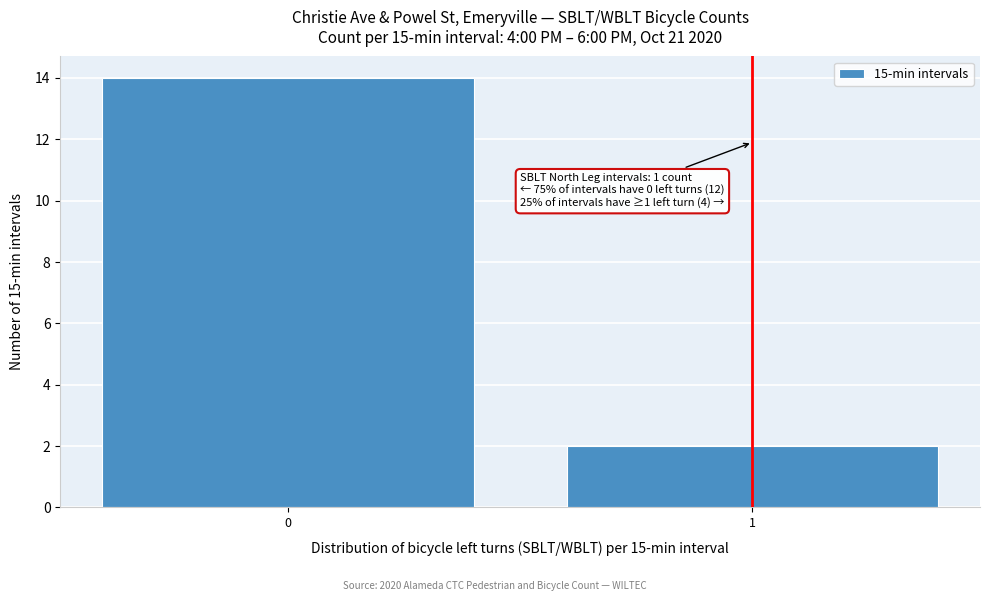

Reading right to left, what are all the values shown in this chart?

1=2	0=14